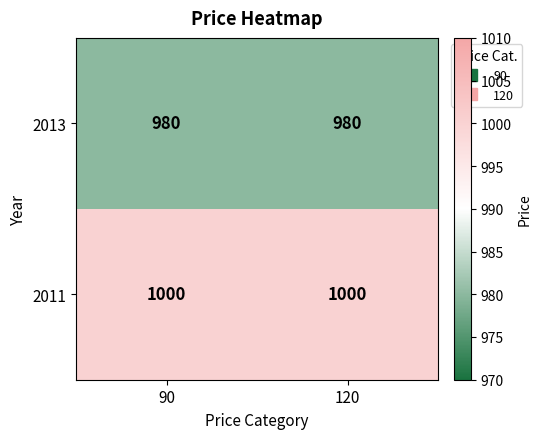

True or false: 2011 has a value of 1661 at 90.

False